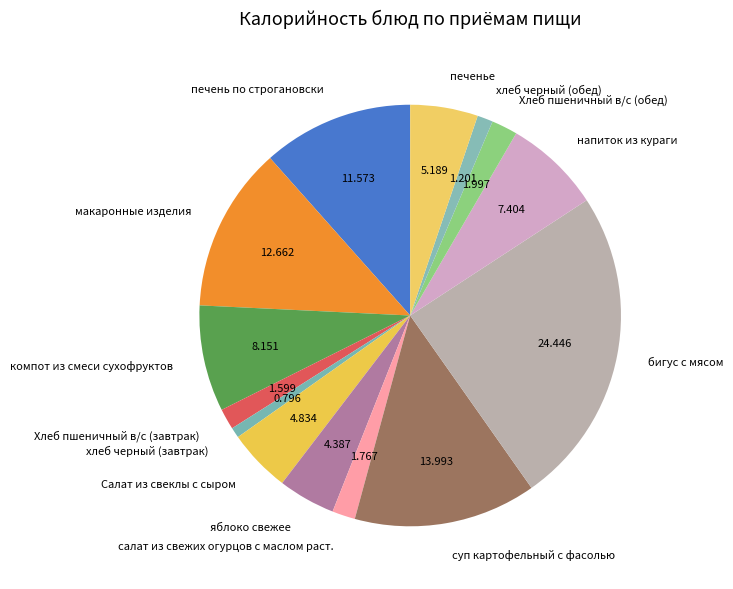

Does Салат из свеклы с сыром account for over 50% of the chart?

No